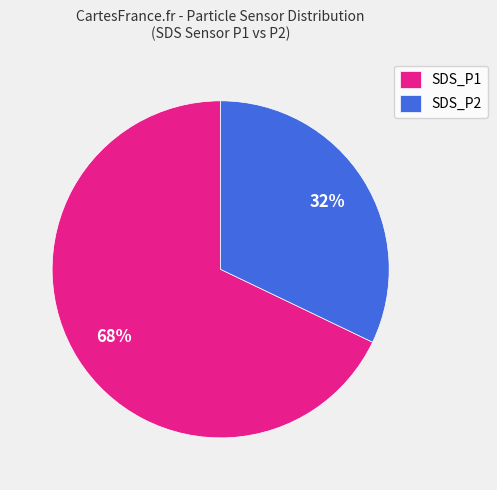

What percentage is the SDS_P1 slice, to the nearest percent?

68%